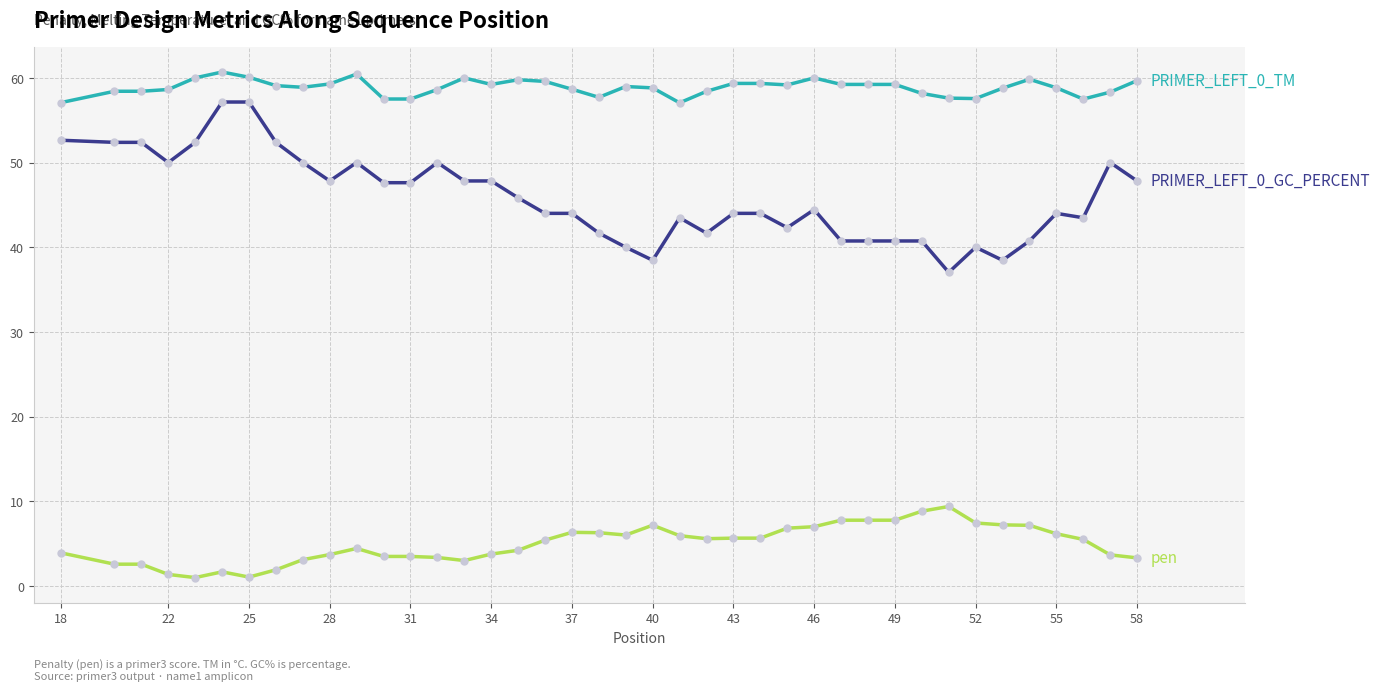

How many lines are shown in the chart?

3